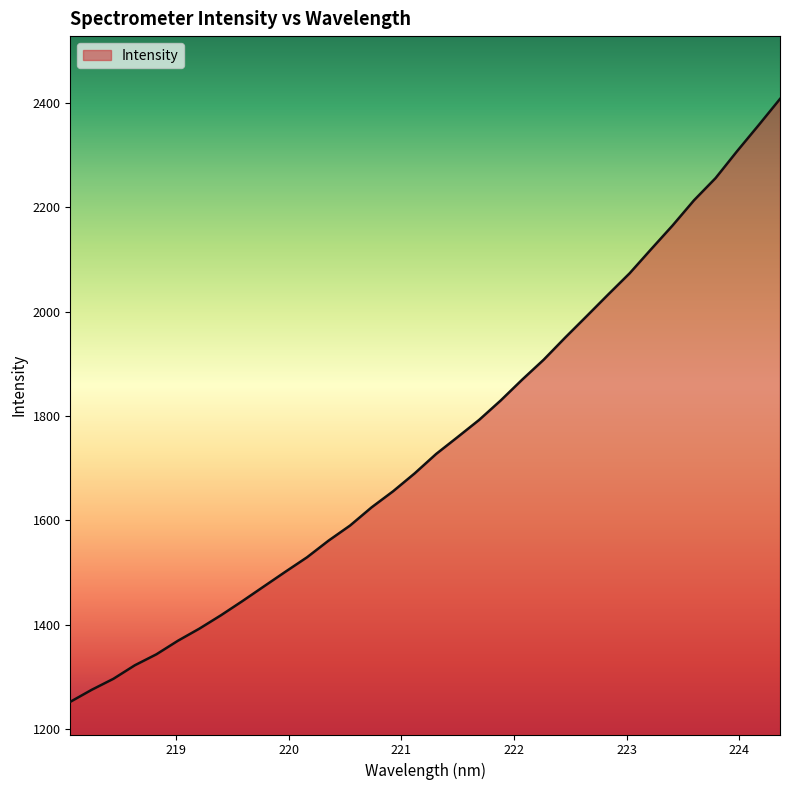

What is the minimum value shown in the chart?

1252.3